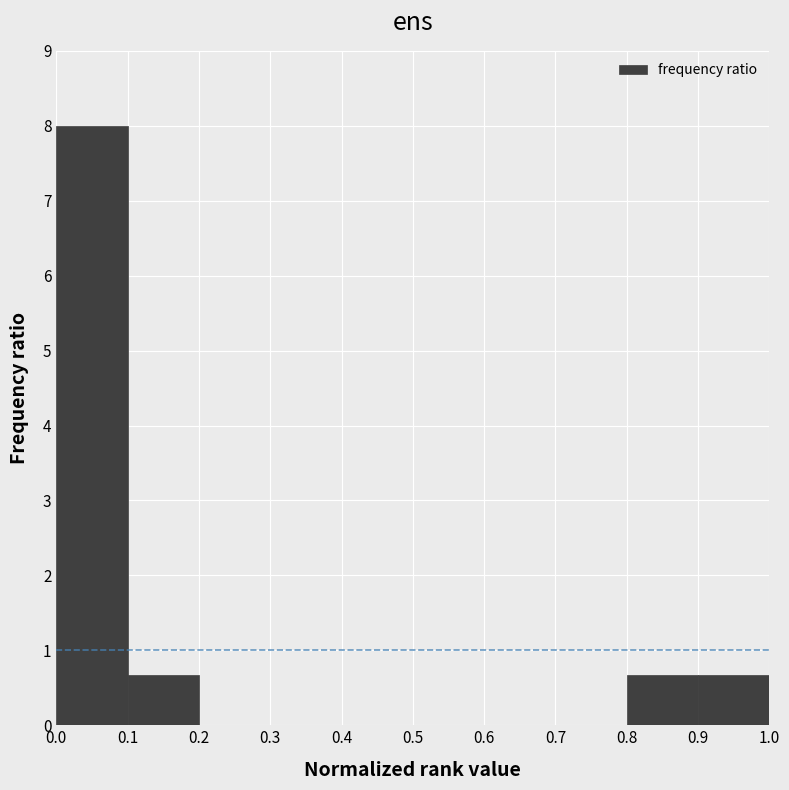

How tall is the bar that spans 0.8 to 0.9 on the x-axis? The values are not printed on the chart, so give them approximately, as read against the axis.

0.7